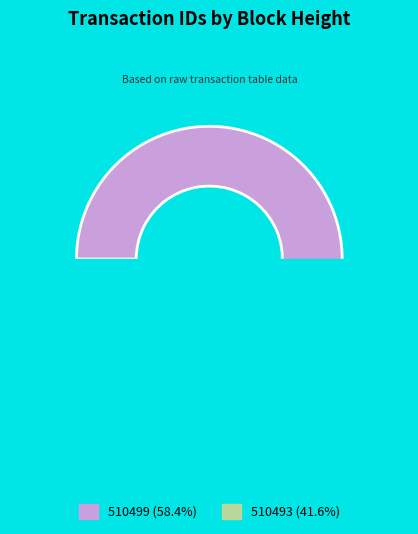

How many slices are in this pie chart?

2